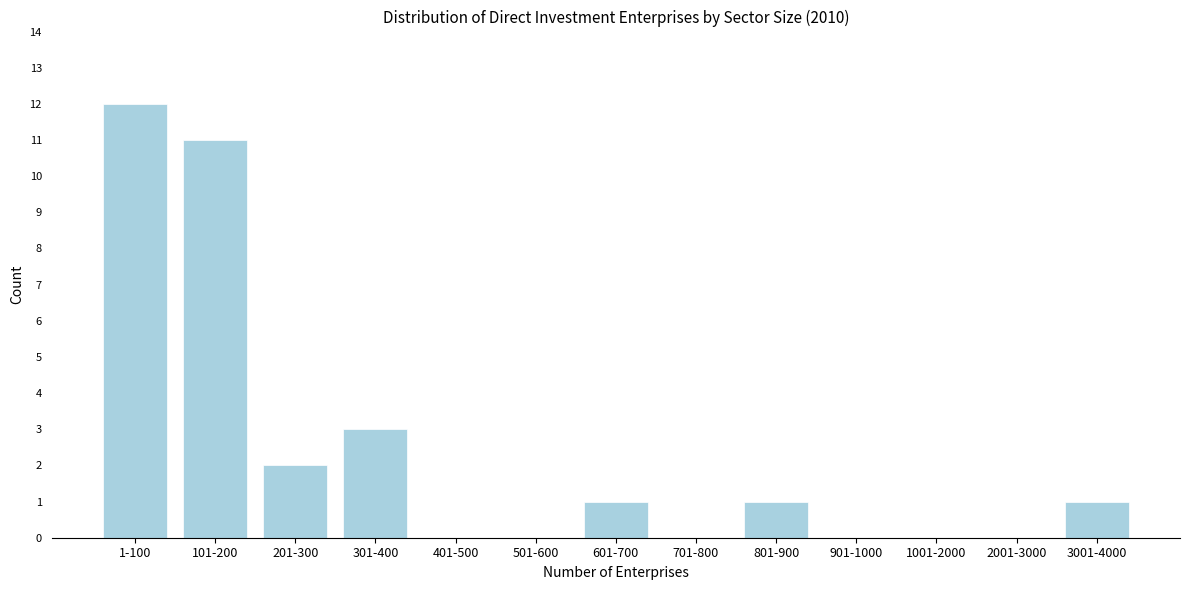

Reading right to left, transcribe all the data shown in this chart.

3001-4000=1	2001-3000=0	1001-2000=0	901-1000=0	801-900=1	701-800=0	601-700=1	501-600=0	401-500=0	301-400=3	201-300=2	101-200=11	1-100=12